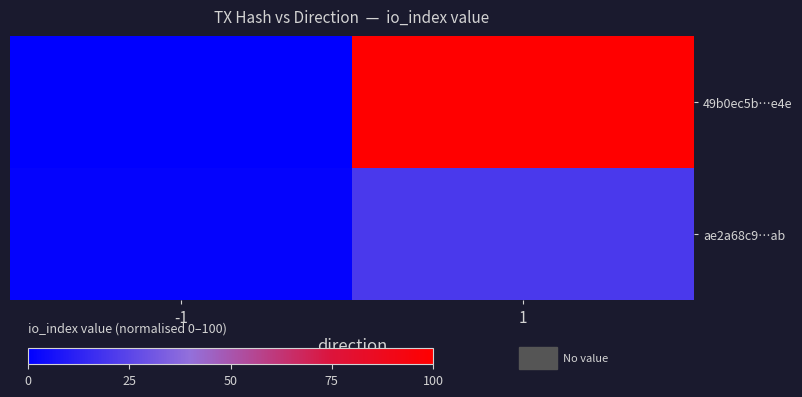

Reading left to right, list all the values displayed in this chart.

49b0ec5b…e4e: -1=0.0	1=100.0
ae2a68c9…ab: -1=1.2	1=20.6